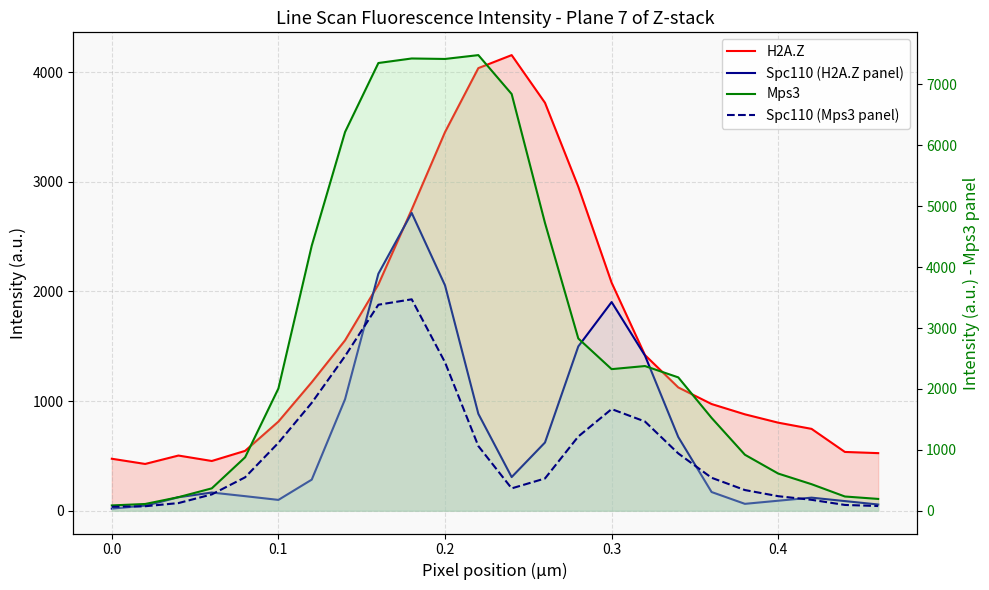

At how many categories does at least one series exceed 3785?

8